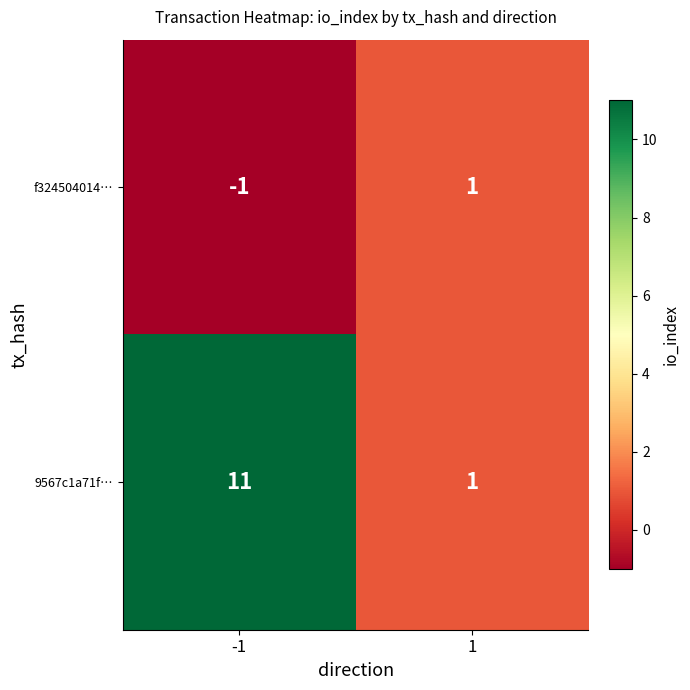

How many values in the 9567c1a71f… series are below 11?

1